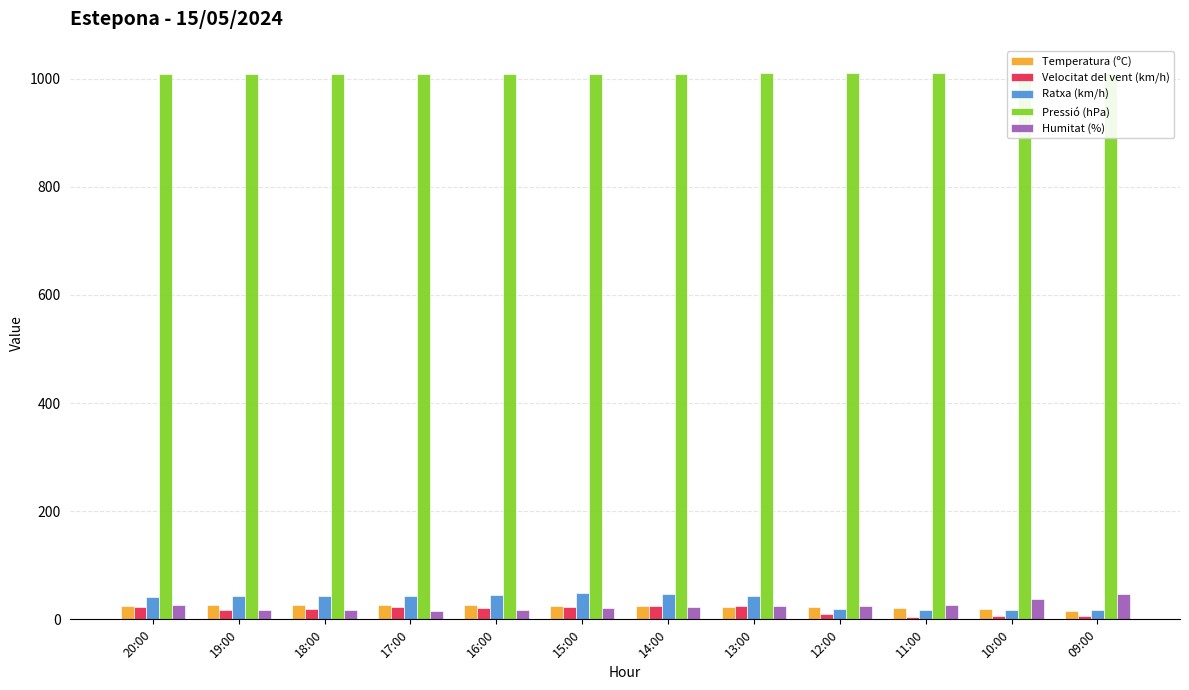

What is the spread (max minus min) of values at 14:00?

986.3